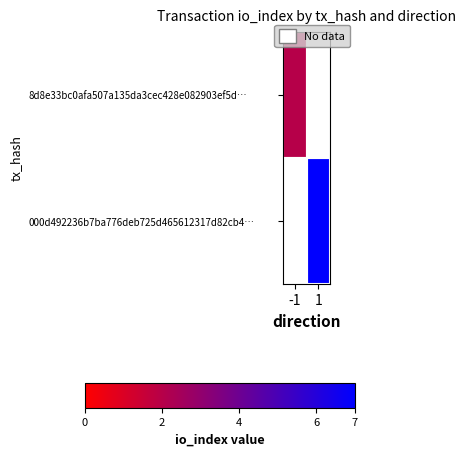

Which series has the largest range (max minus min)?

000d492236b7ba776deb725d465612317d82cb4…